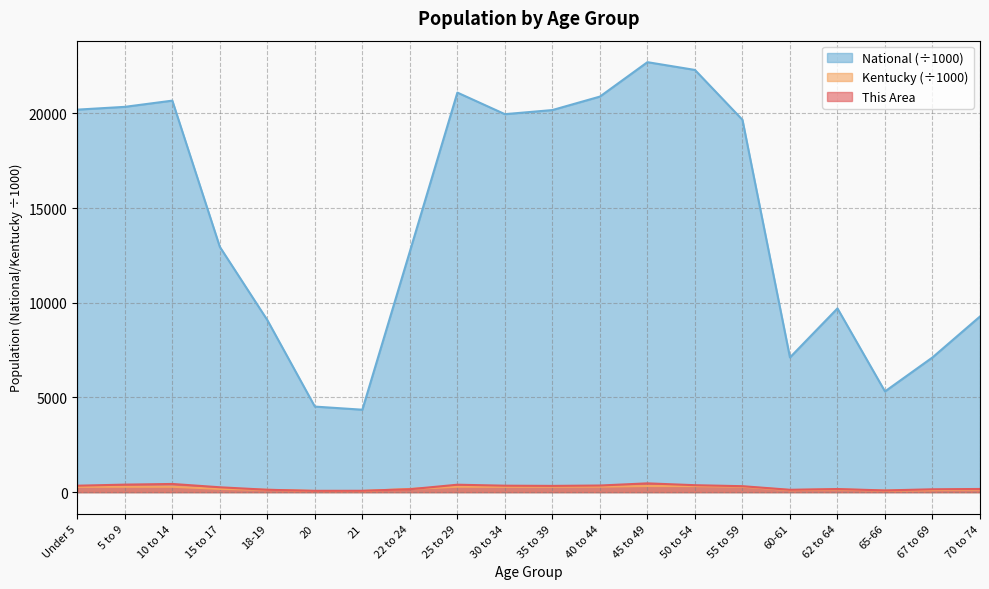

How many data points in Kentucky are above 280?

10